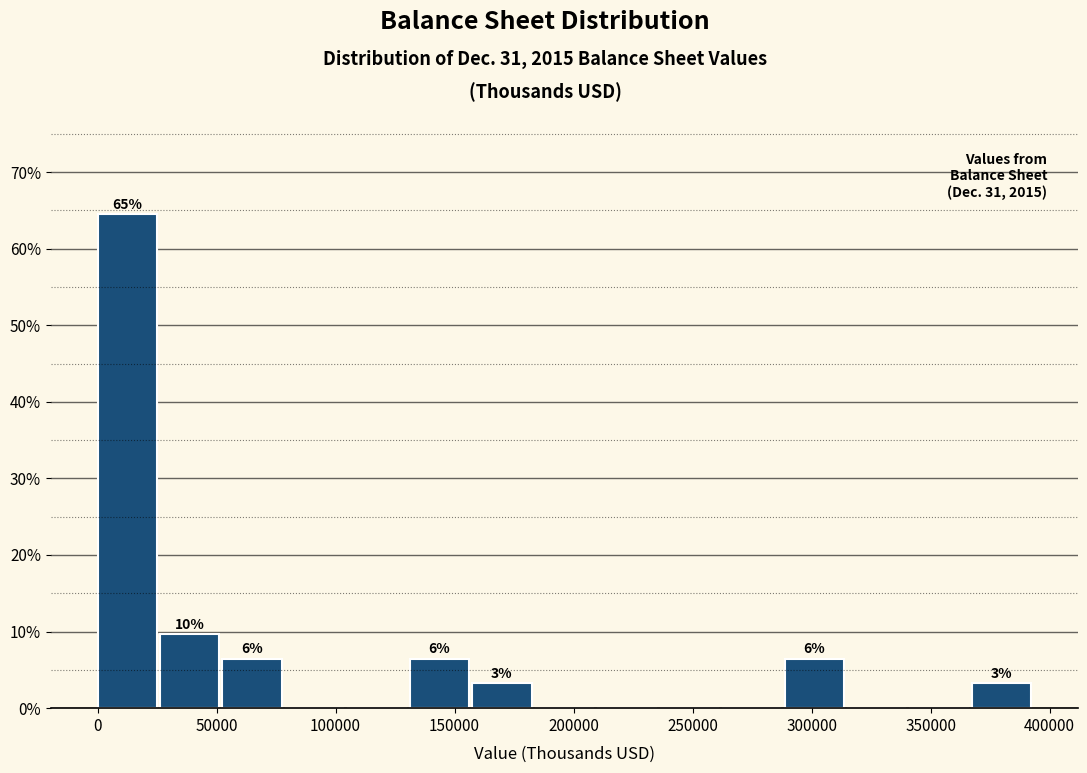

Which range on the x-axis has the tallest bar?

0 to 25000